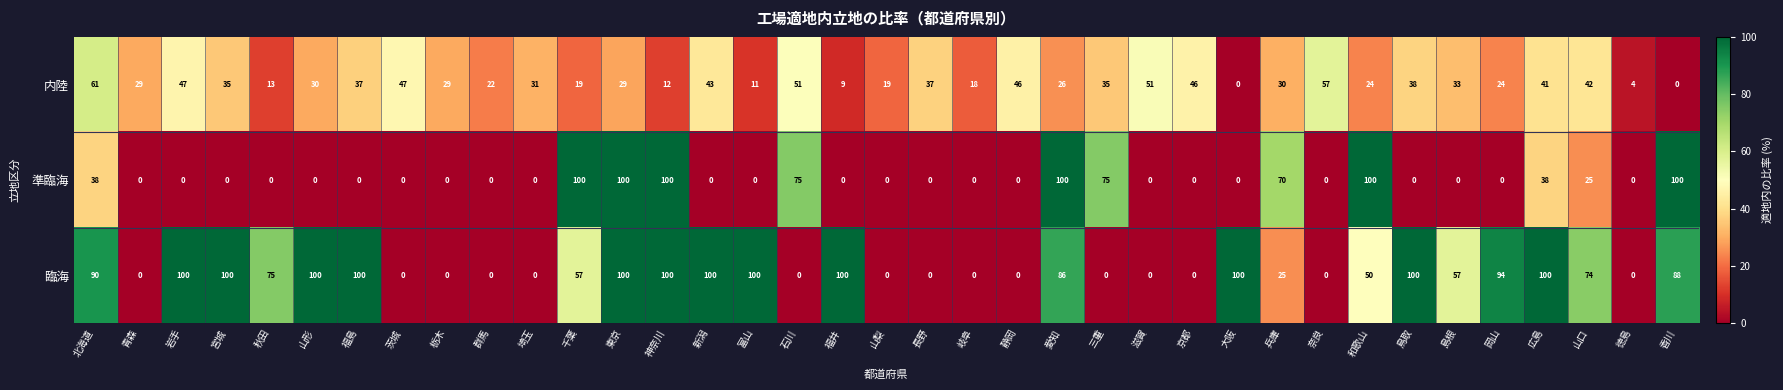

What is the greatest value displayed?

100